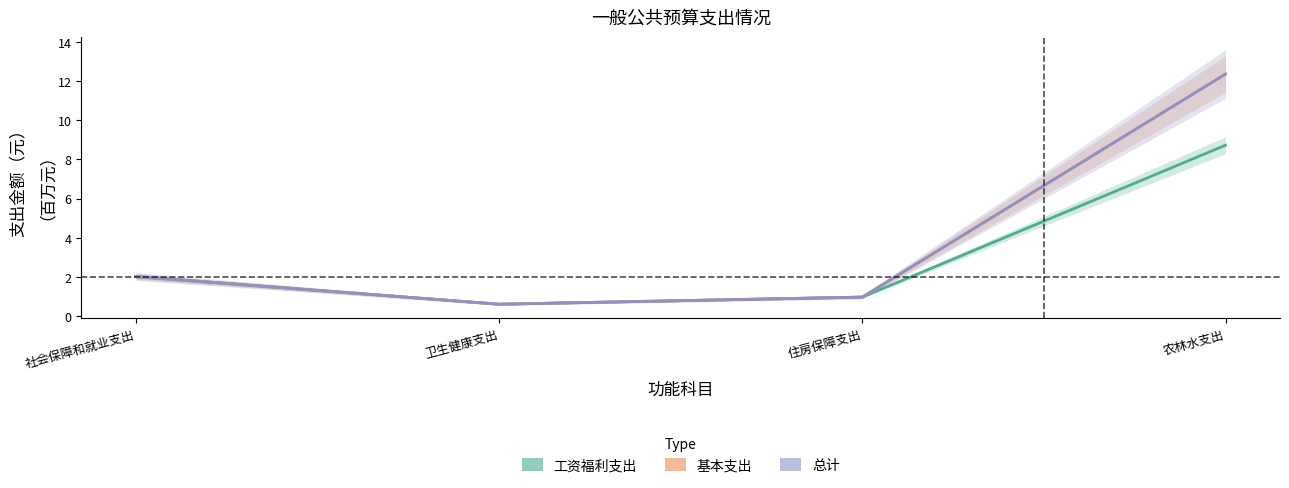

The 工资福利支出 series shows 1.2 at 社会保障和就业支出. True or false?

False